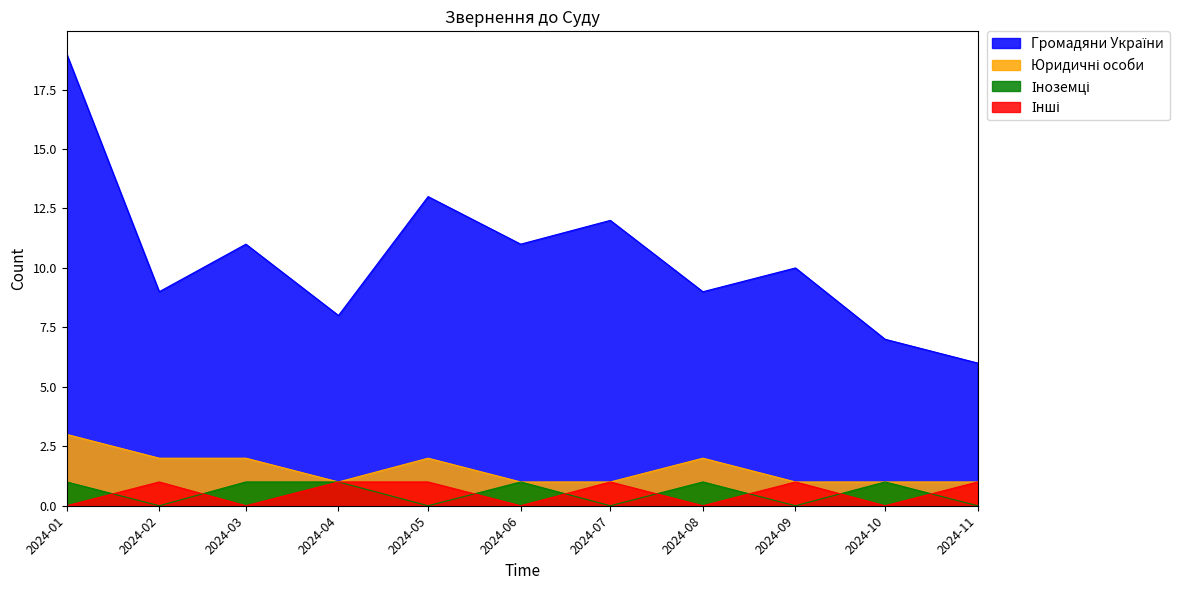

Reading right to left, list all the values displayed in this chart.

Громадяни України: 2024-11=6	2024-10=7	2024-09=10	2024-08=9	2024-07=12	2024-06=11	2024-05=13	2024-04=8	2024-03=11	2024-02=9	2024-01=19
Юридичні особи: 2024-11=1	2024-10=1	2024-09=1	2024-08=2	2024-07=1	2024-06=1	2024-05=2	2024-04=1	2024-03=2	2024-02=2	2024-01=3
Іноземці: 2024-11=0	2024-10=1	2024-09=0	2024-08=1	2024-07=0	2024-06=1	2024-05=0	2024-04=1	2024-03=1	2024-02=0	2024-01=1
Інші: 2024-11=1	2024-10=0	2024-09=1	2024-08=0	2024-07=1	2024-06=0	2024-05=1	2024-04=1	2024-03=0	2024-02=1	2024-01=0